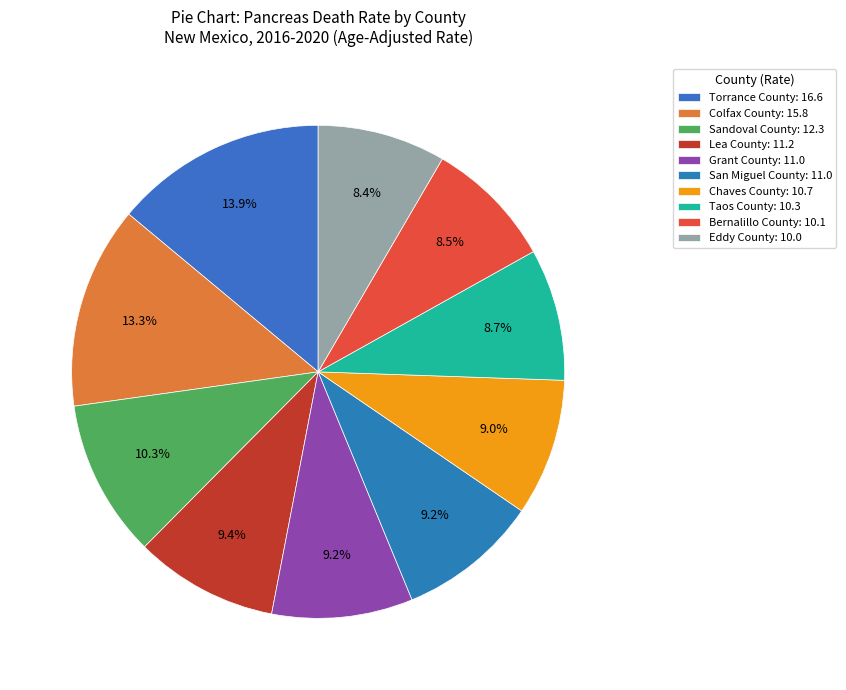

Count the number of slices in the pie.

10